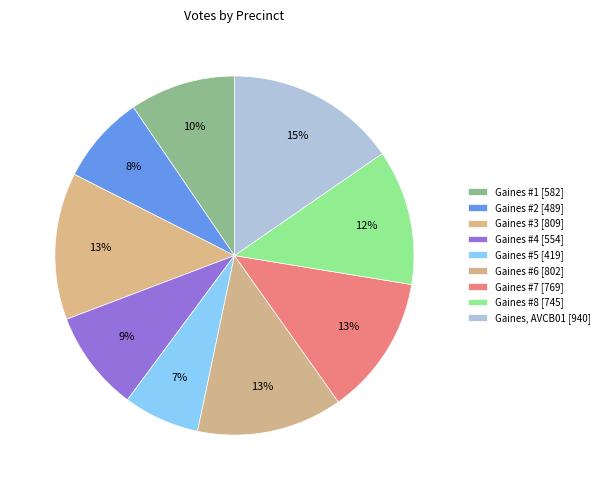

What is the change in value from Gaines #4 to Gaines, AVCB01?

+386